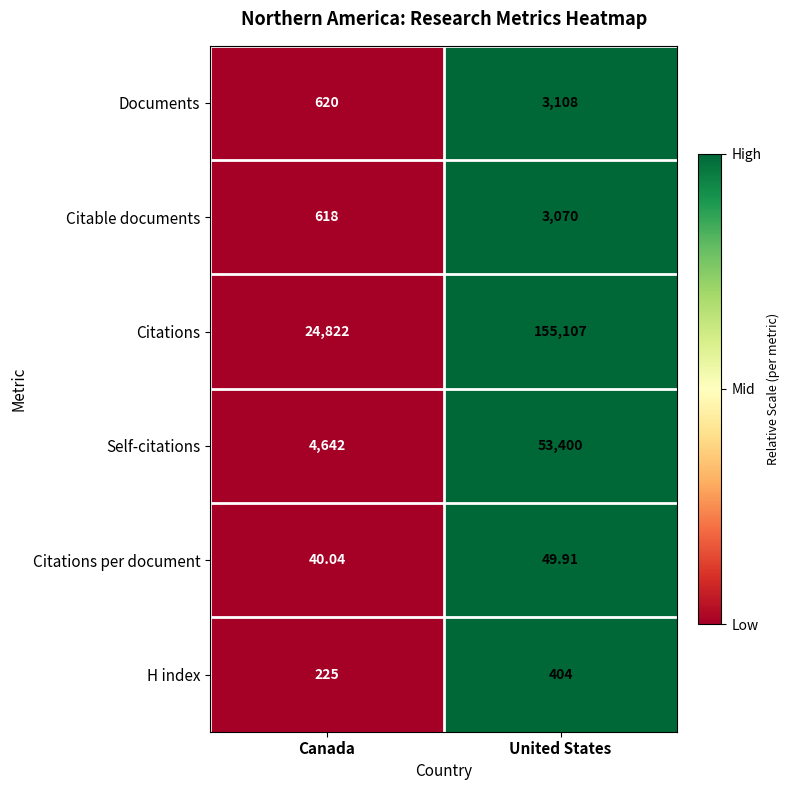

Count the number of categories in the chart.

2